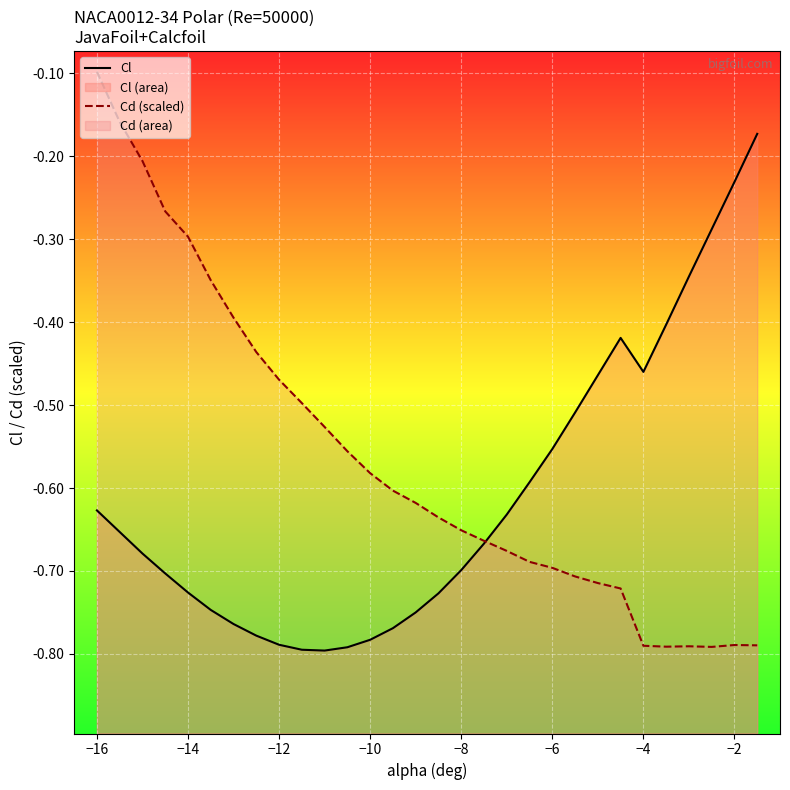

What is the minimum value for Cl?

-0.8